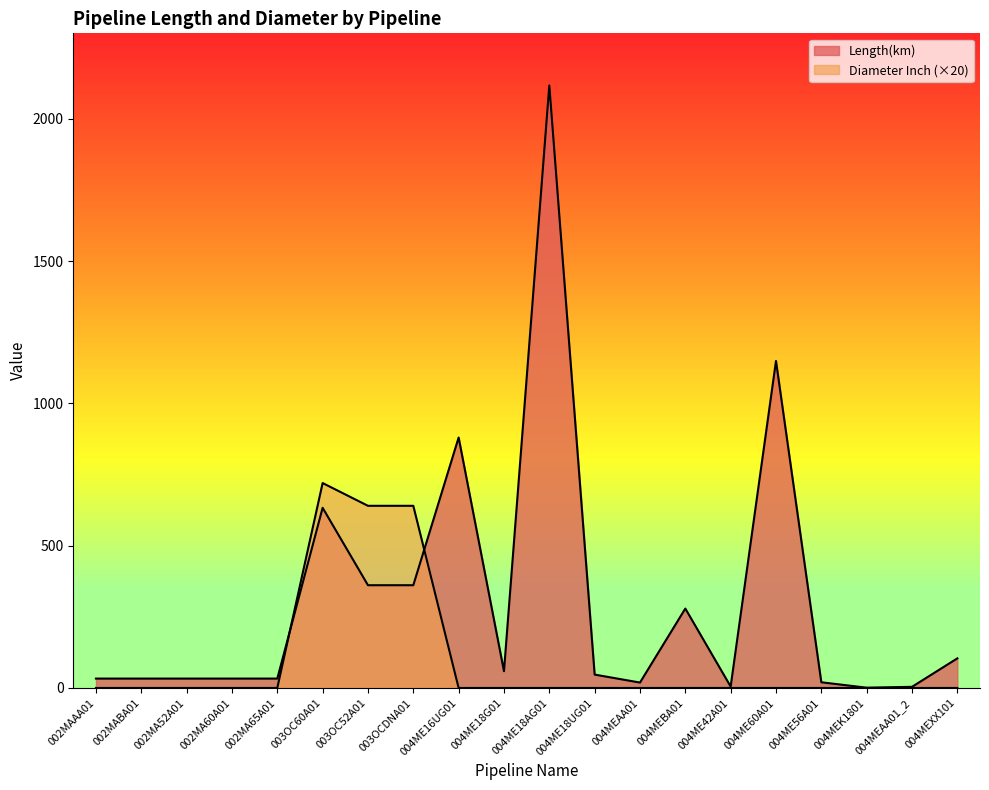

Reading left to right, extract all data points from this chart.

Length(km): 002MAAA01=33	002MABA01=33	002MA52A01=33	002MA60A01=33	002MA65A01=33	003OC60A01=633	003OC52A01=361	003OCDNA01=361	004ME16UG01=880	004ME18G01=59	004ME18AG01=2117	004ME18UG01=47	004MEAA01=19	004MEBA01=279	004ME42A01=5	004ME60A01=1149	004ME56A01=20	004MEK1801=1	004MEAA01_2=4	004MEXX101=104
Diameter Inch: 002MAAA01=0	002MABA01=0	002MA52A01=0	002MA60A01=0	002MA65A01=0	003OC60A01=720	003OC52A01=640	003OCDNA01=640	004ME16UG01=0	004ME18G01=0	004ME18AG01=0	004ME18UG01=0	004MEAA01=0	004MEBA01=0	004ME42A01=0	004ME60A01=0	004ME56A01=0	004MEK1801=0	004MEAA01_2=0	004MEXX101=0